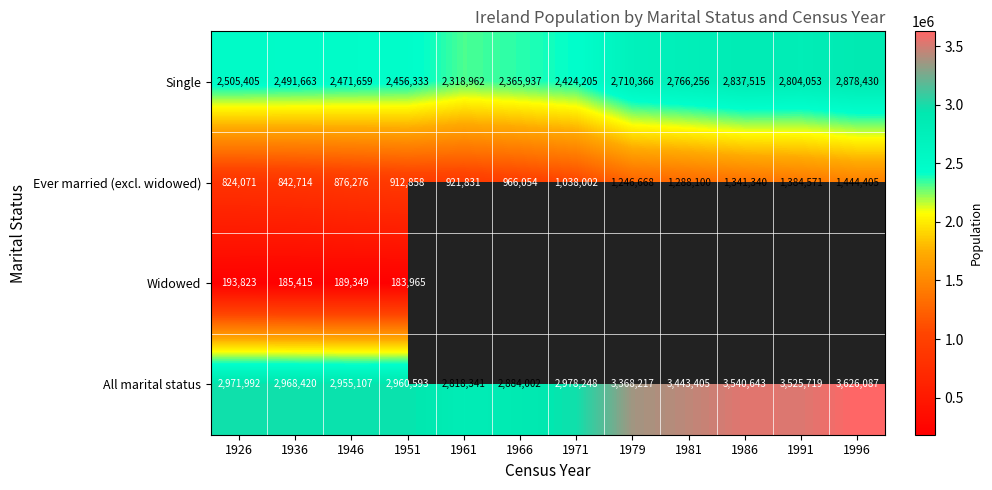

At which label does All marital status reach its minimum?

1961